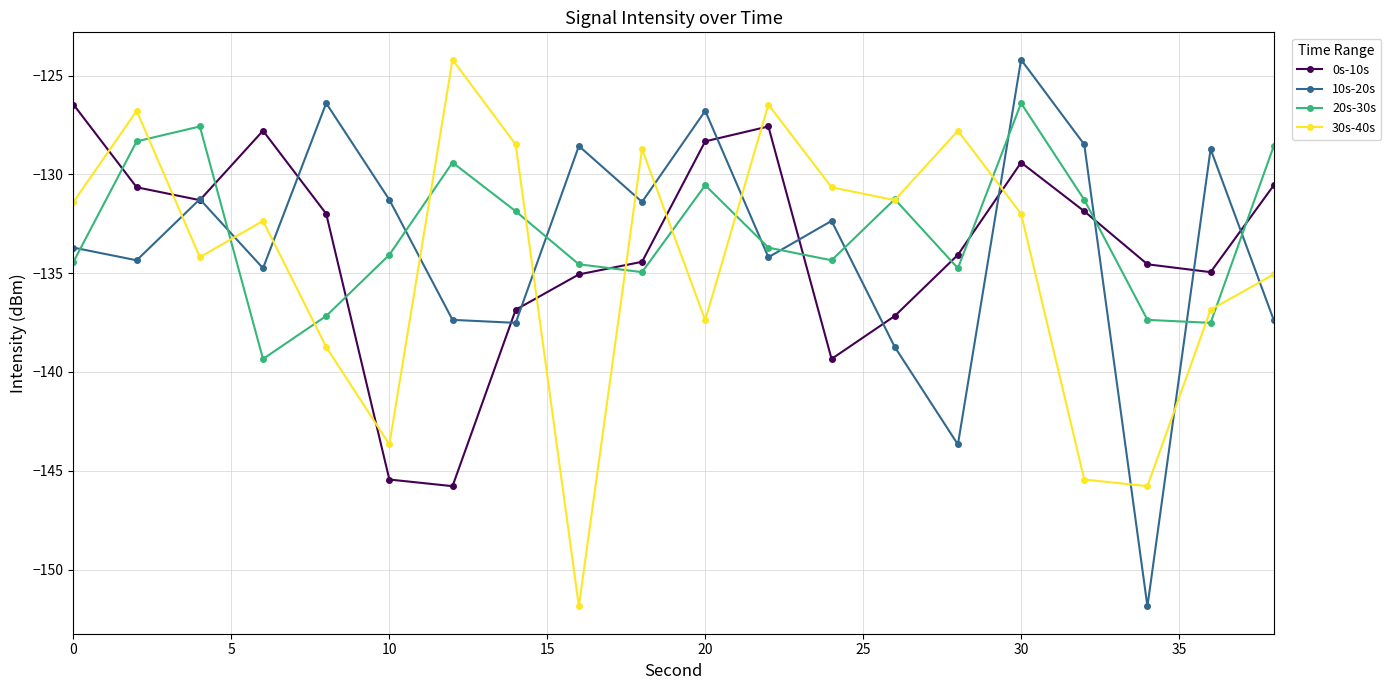

Does the chart display data point markers on the line(s)?

Yes